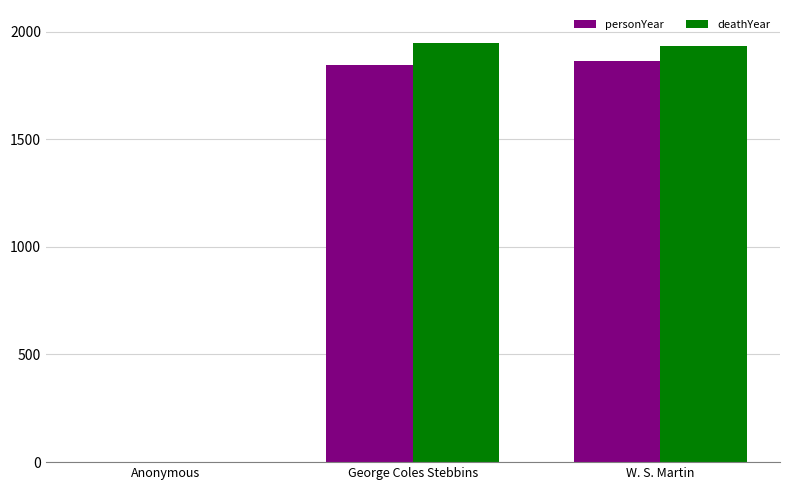

Is it true that deathYear equals 1235 at Anonymous?

False